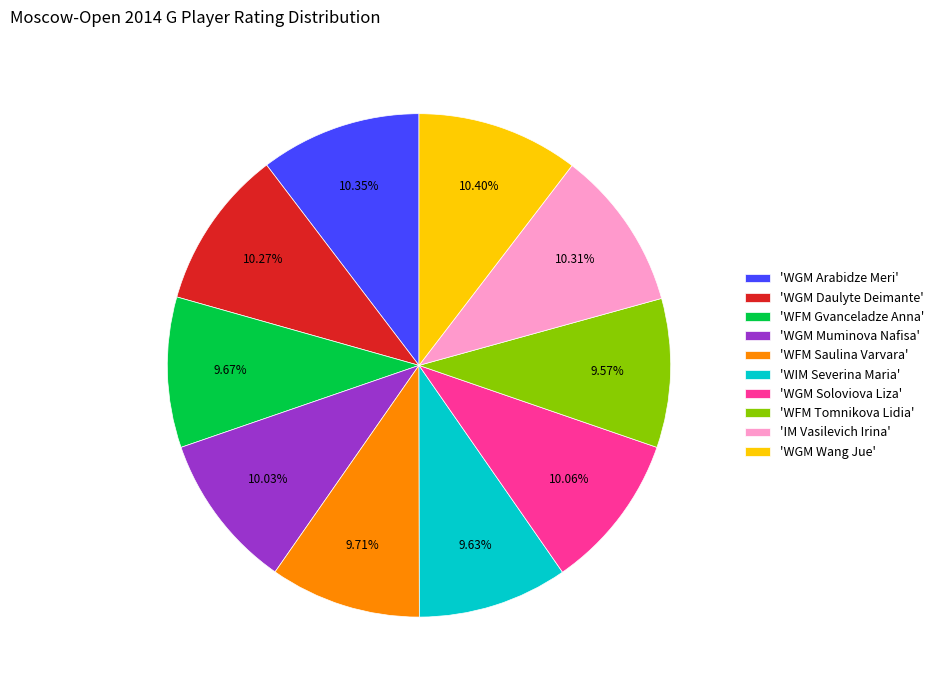

Approximately how many times larger is the value at 'WFM Gvanceladze Anna' compared to 'WGM Arabidze Meri'?

0.9